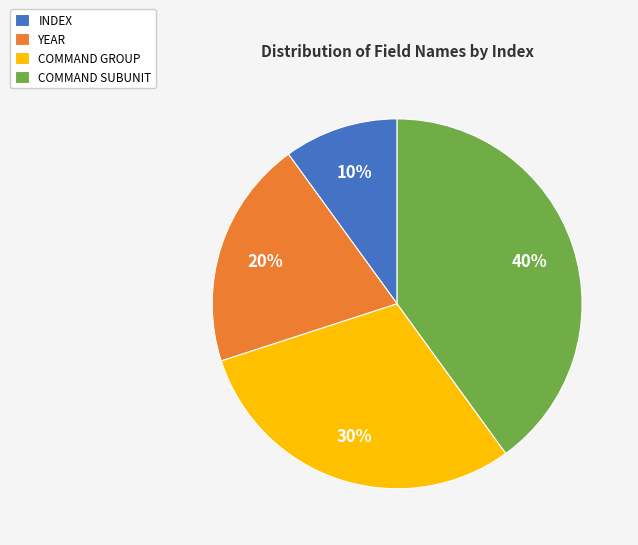

How many slices are in this pie chart?

4